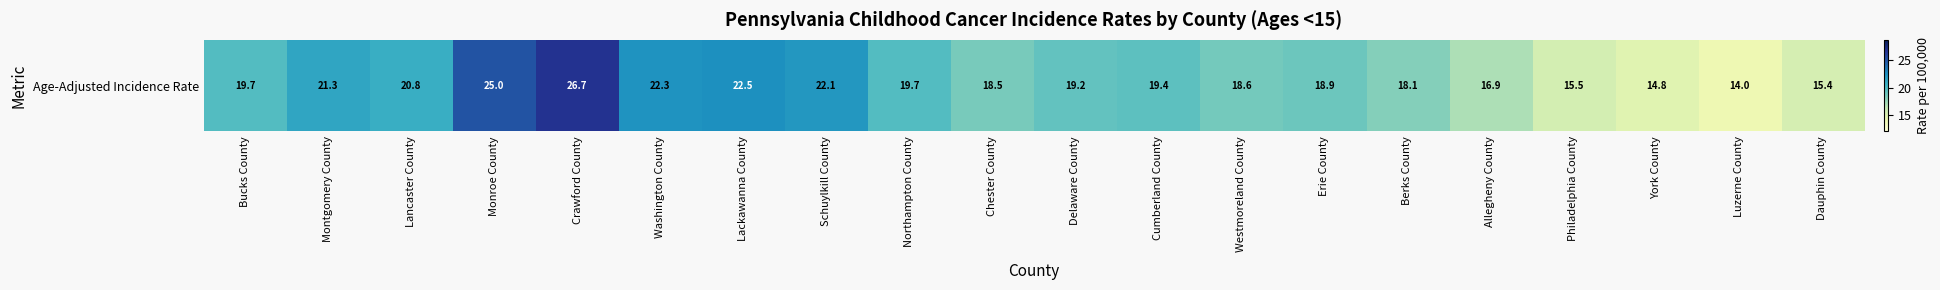

What is the sum of the values at Schuylkill County and Westmoreland County?

40.7